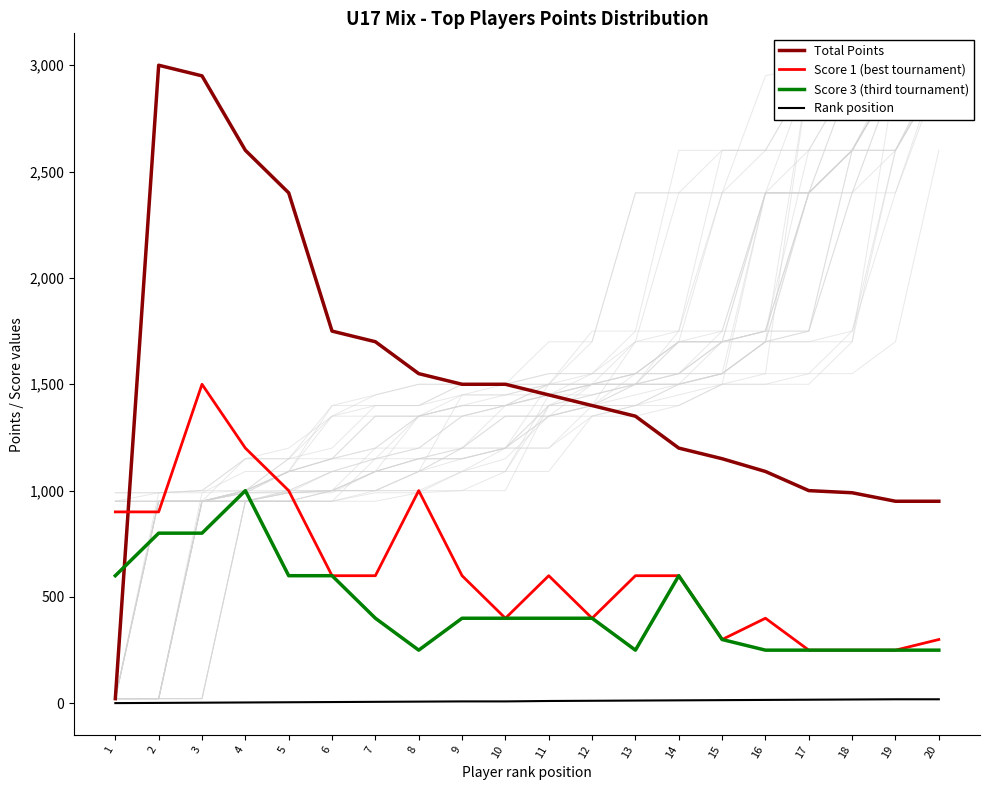

Which category has the lowest value in the Score 3 (third tournament) series?

8